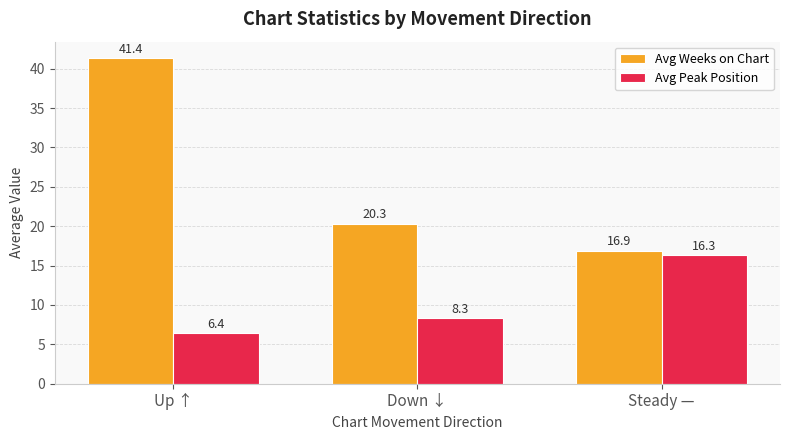

Reading left to right, list all the values displayed in this chart.

Avg Weeks on Chart: 41.4	20.3	16.9
Avg Peak Position: 6.4	8.3	16.3